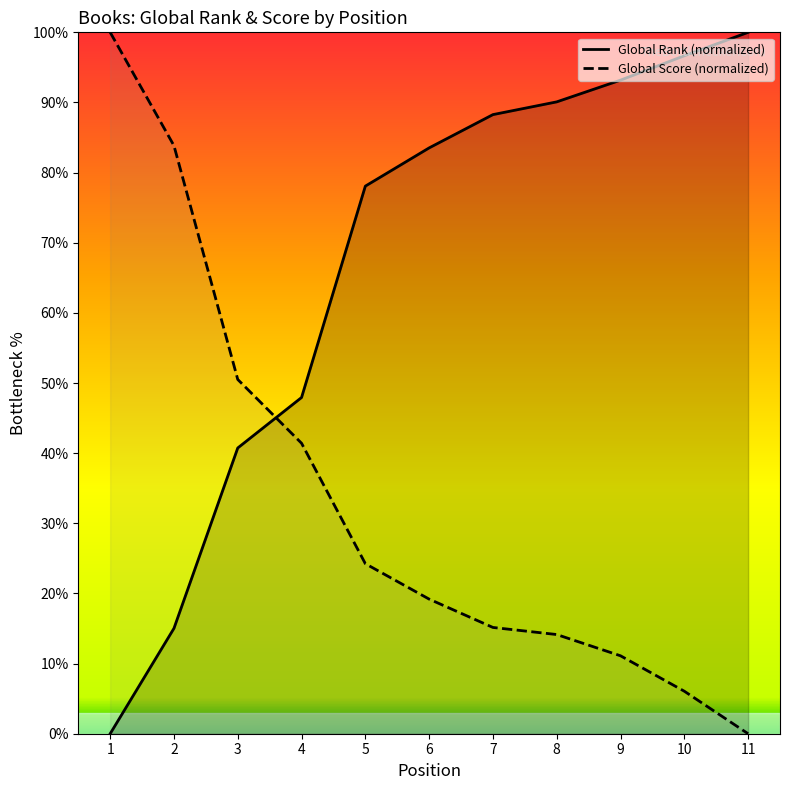

What is the difference between the second highest and minimum values in the Global Score series?

83.8